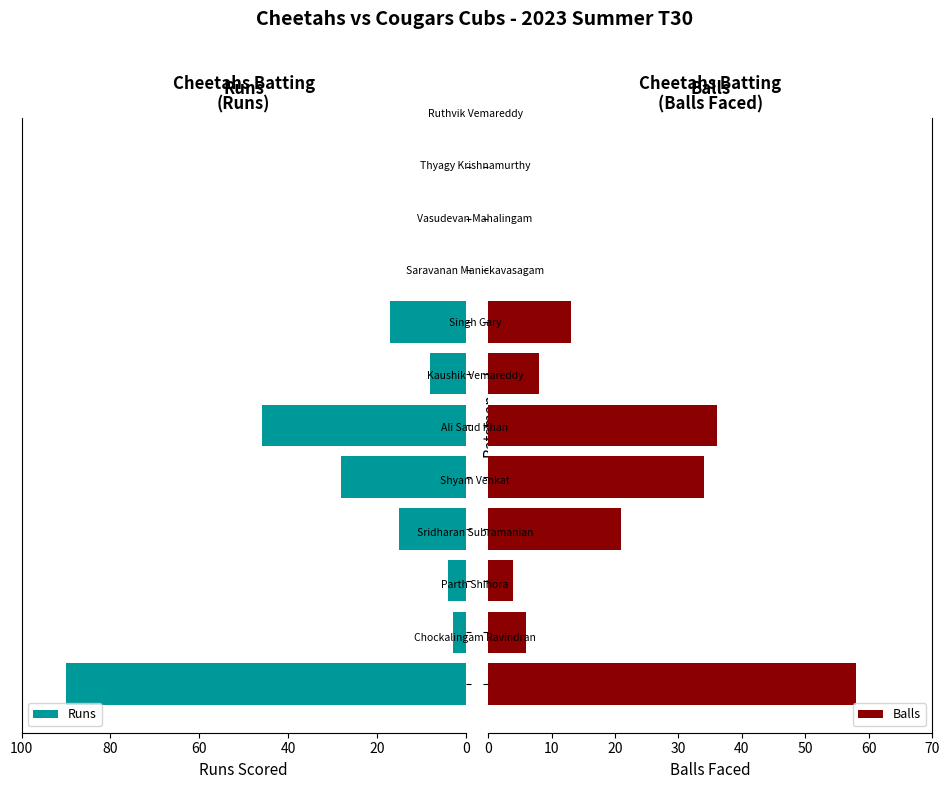

What is the maximum value for Runs?

90